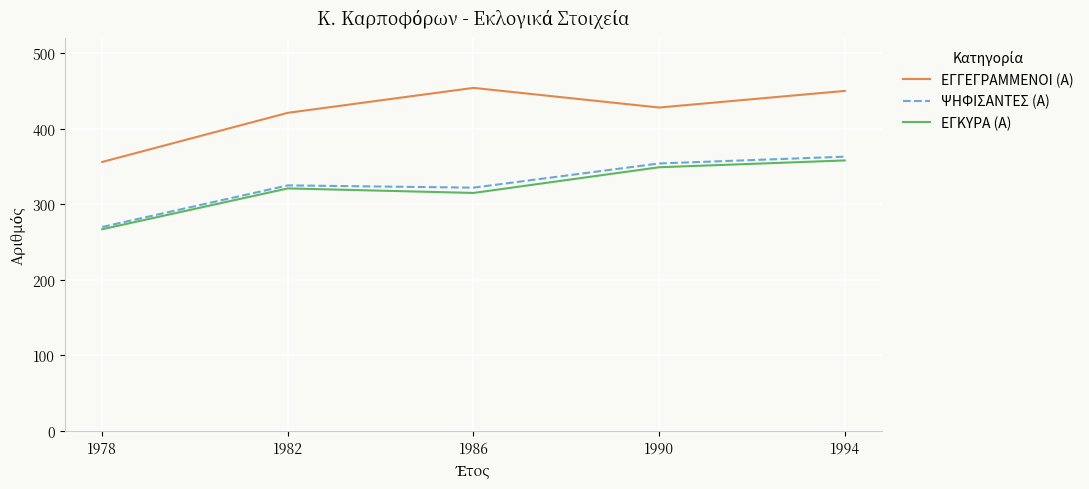

Does the chart have visible grid lines?

Yes